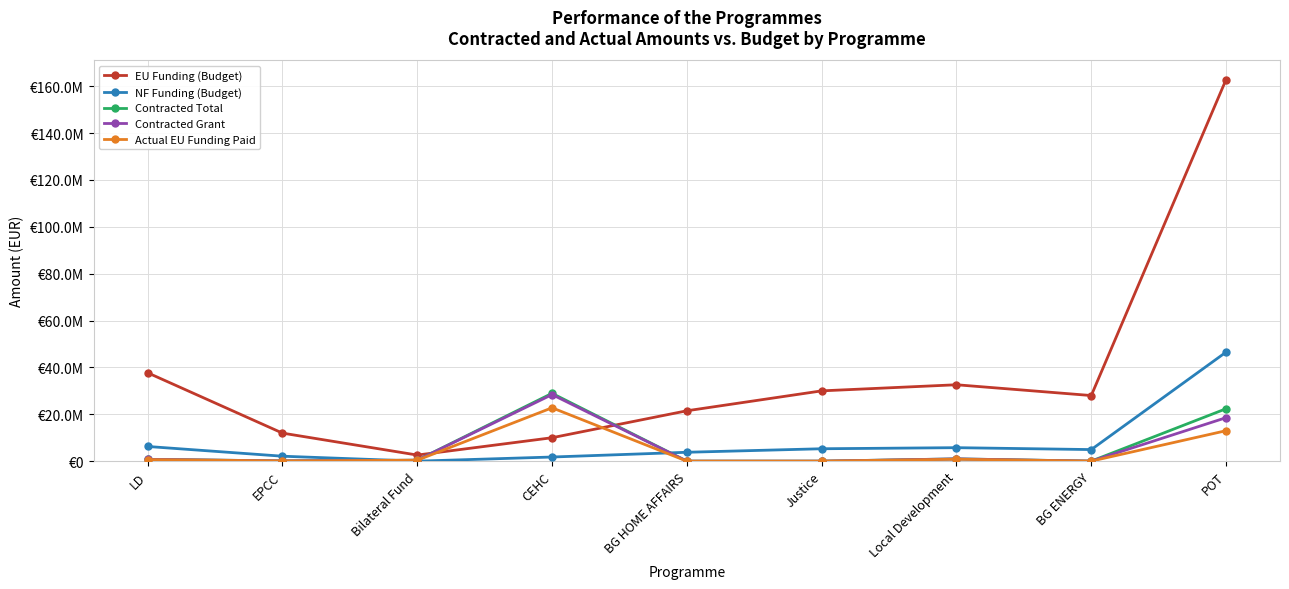

Which series changed the most between LD and Bilateral Fund?

EU Funding (Budget)